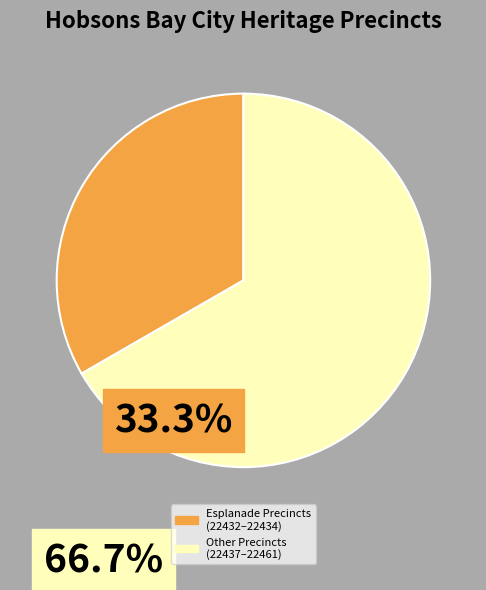

How many segments does this pie chart have?

2